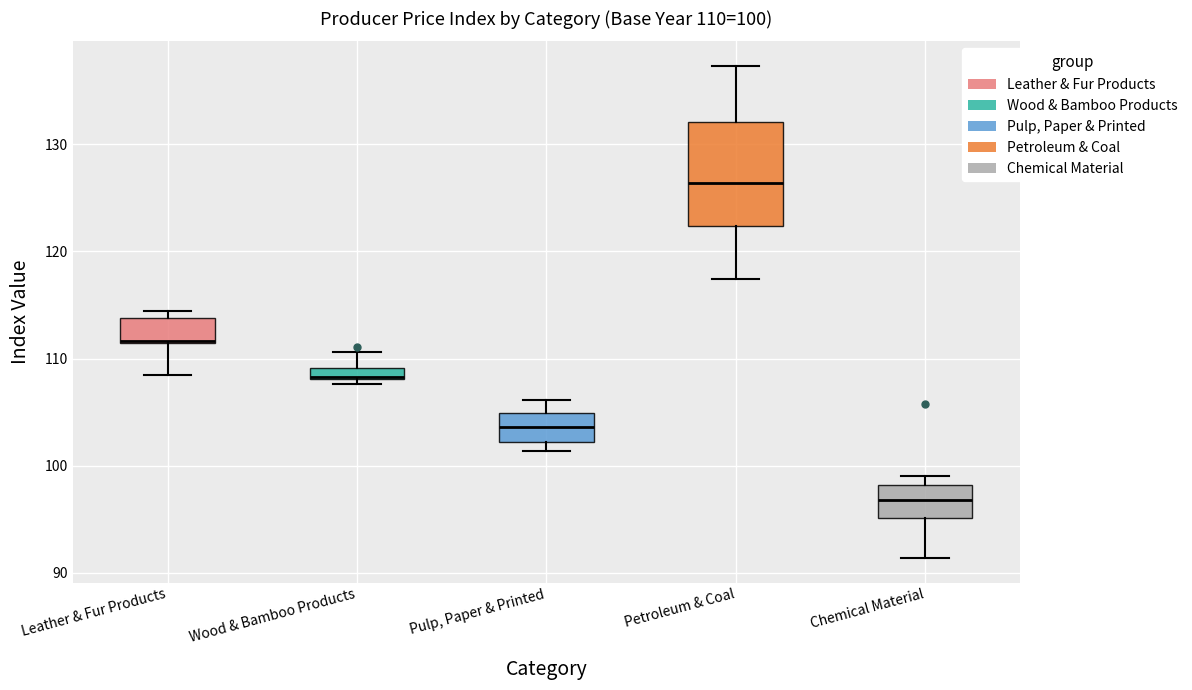

Which box has the lowest median line?

Chemical Material